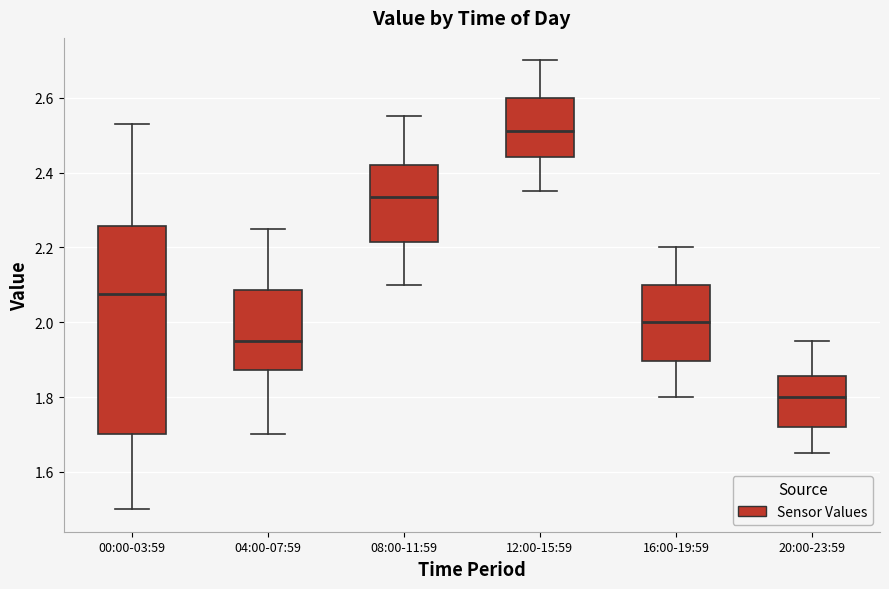

Which box's median line is the highest?

12:00-15:59